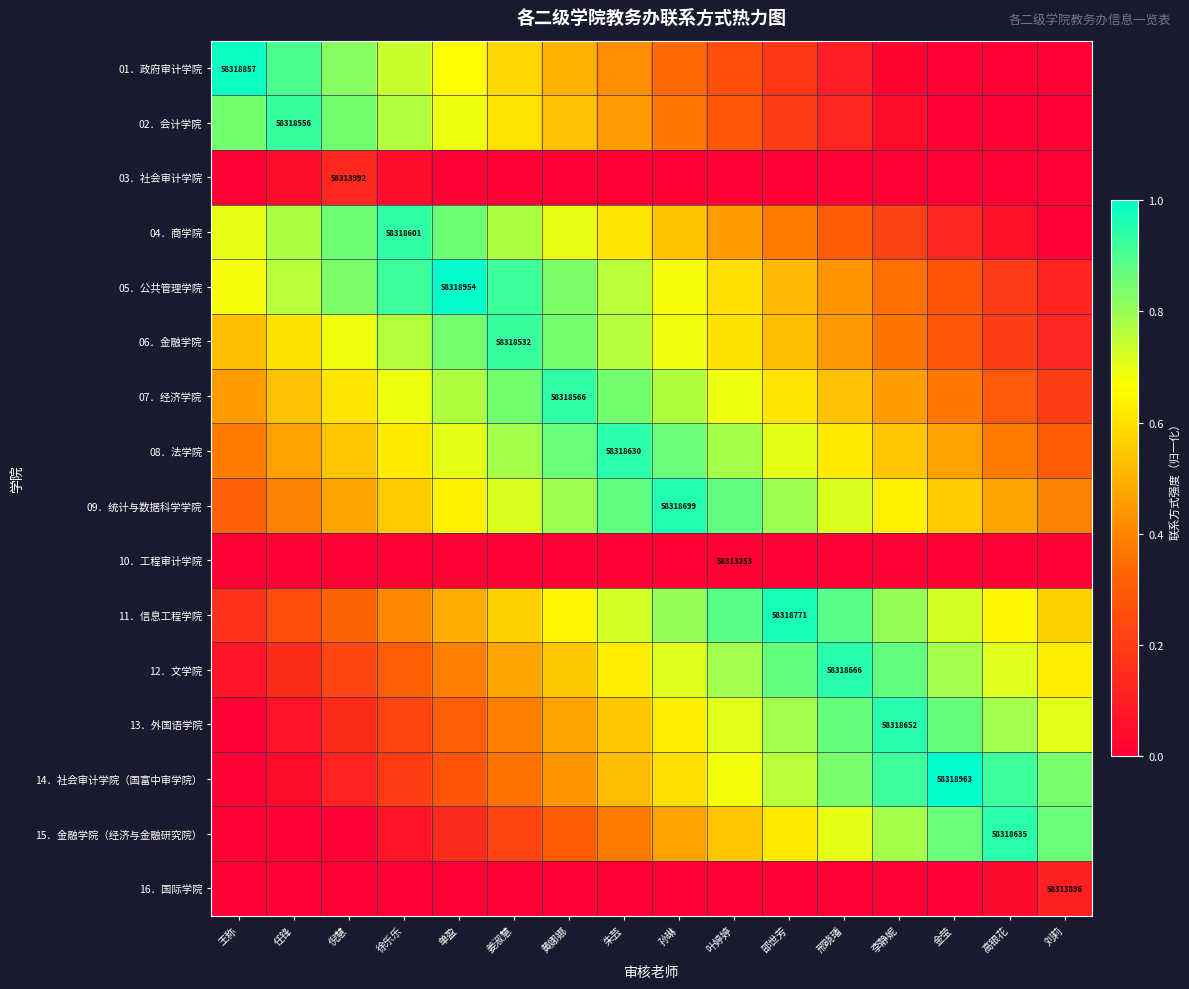

What is the difference between the maximum and minimum values in the 14．社会审计学院（国富中审学院） series?

1.0